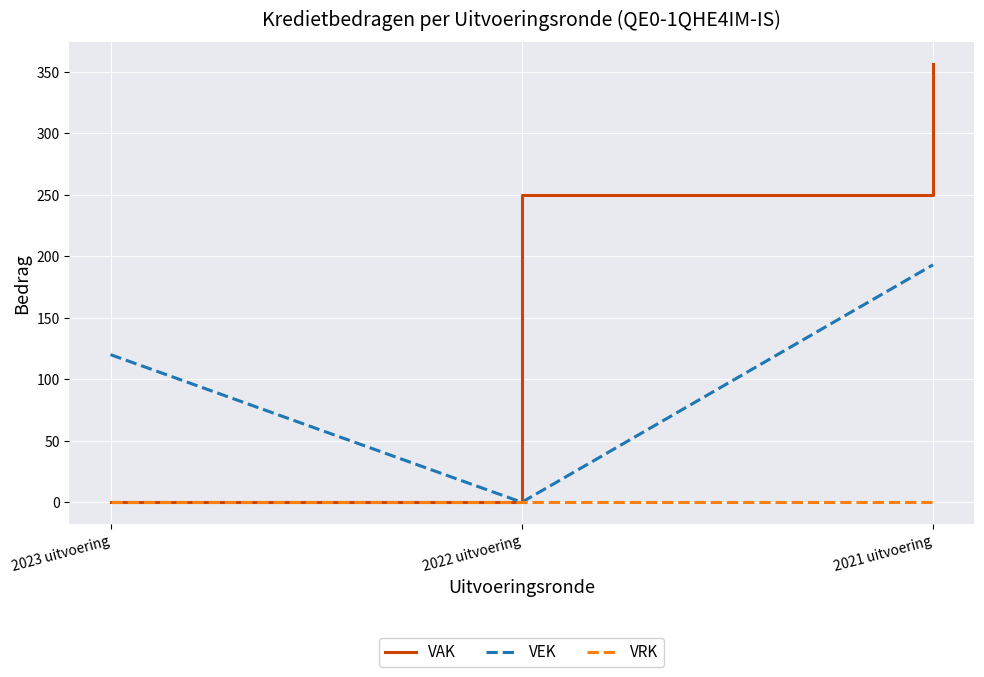

Is this an area chart (filled region under the line)?

No